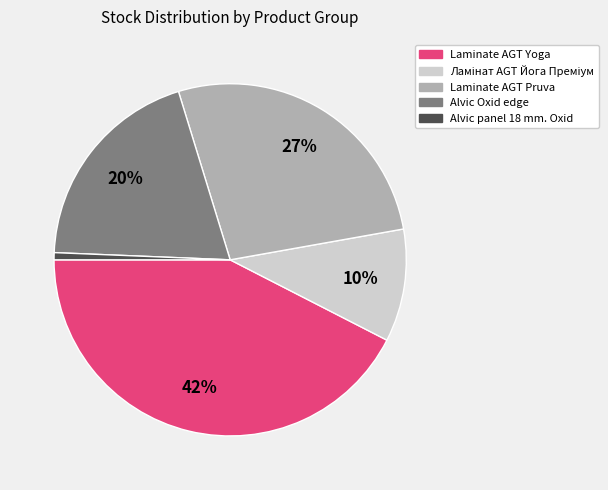

How many segments does this pie chart have?

5